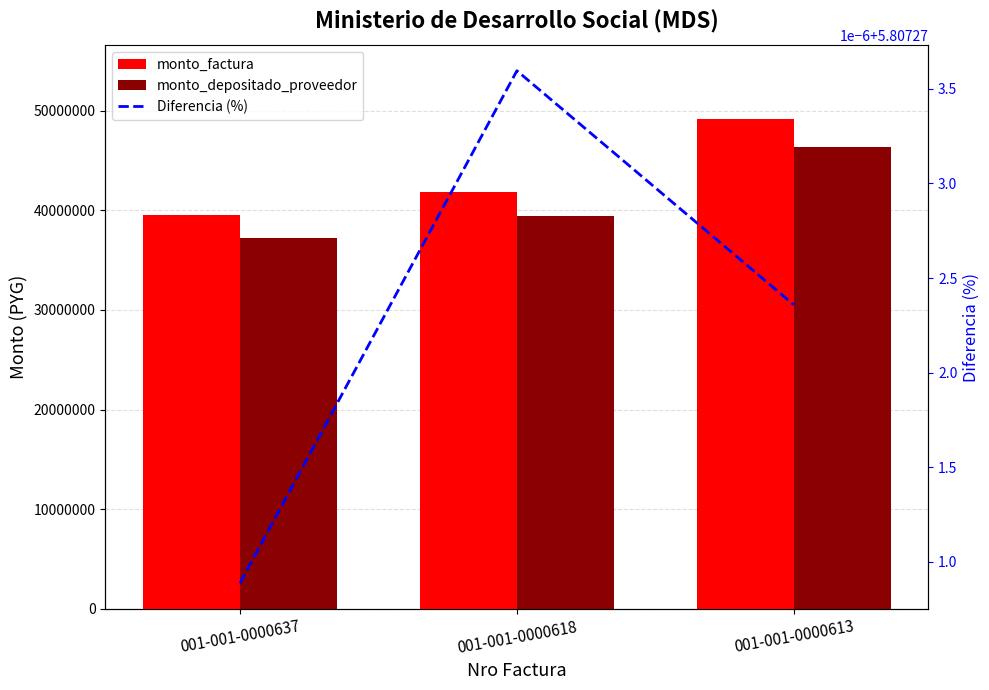

Between 001-001-0000618 and 001-001-0000613, which series saw the biggest shift?

monto_factura